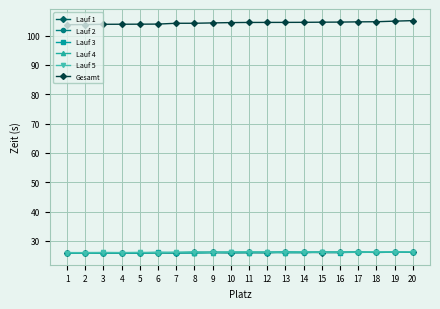

Does the chart display data point markers on the line(s)?

Yes